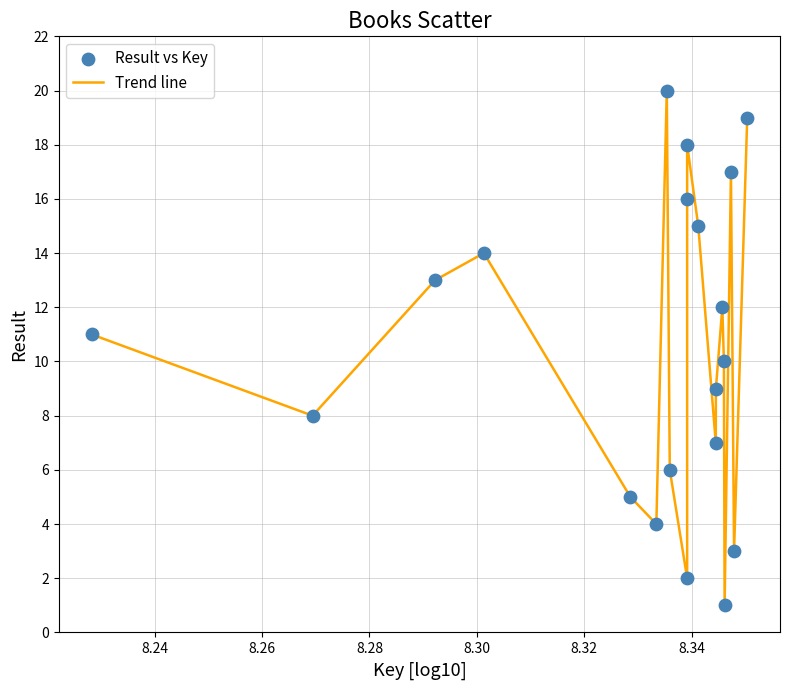

What is the maximum value shown in the chart?

20